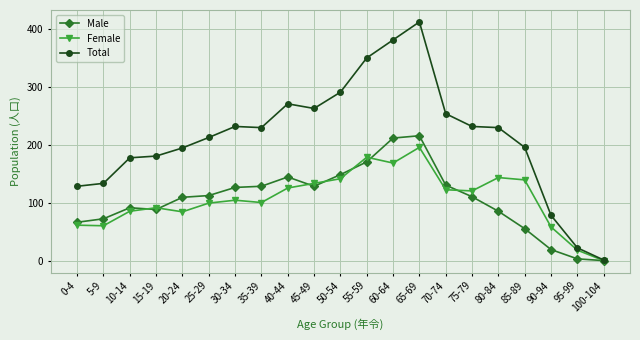

How many lines are shown in the chart?

3